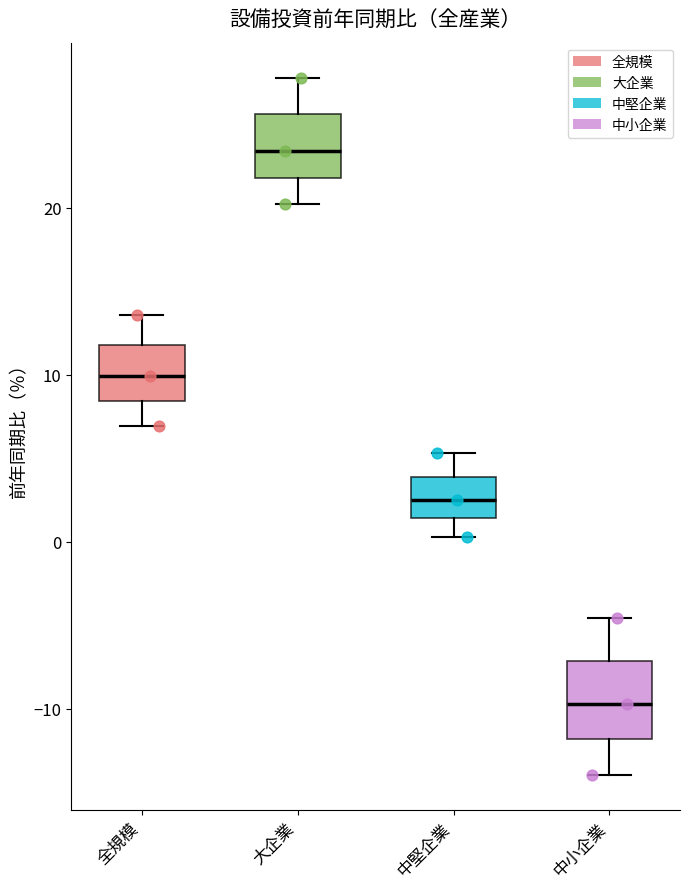

Reading left to right, transcribe this box plot: for each box, give where its median line is, the range the box spans, and where its two whiskers end, as read against the y-axis. The values are not printed on the chart, so give them approximately, as read against the axis.

全規模: median 10, box 8 to 12, whiskers 7 to 14
大企業: median 23, box 22 to 26, whiskers 20 to 28
中堅企業: median 3, box 1 to 4, whiskers 0 to 5
中小企業: median -10, box -12 to -7, whiskers -14 to -5